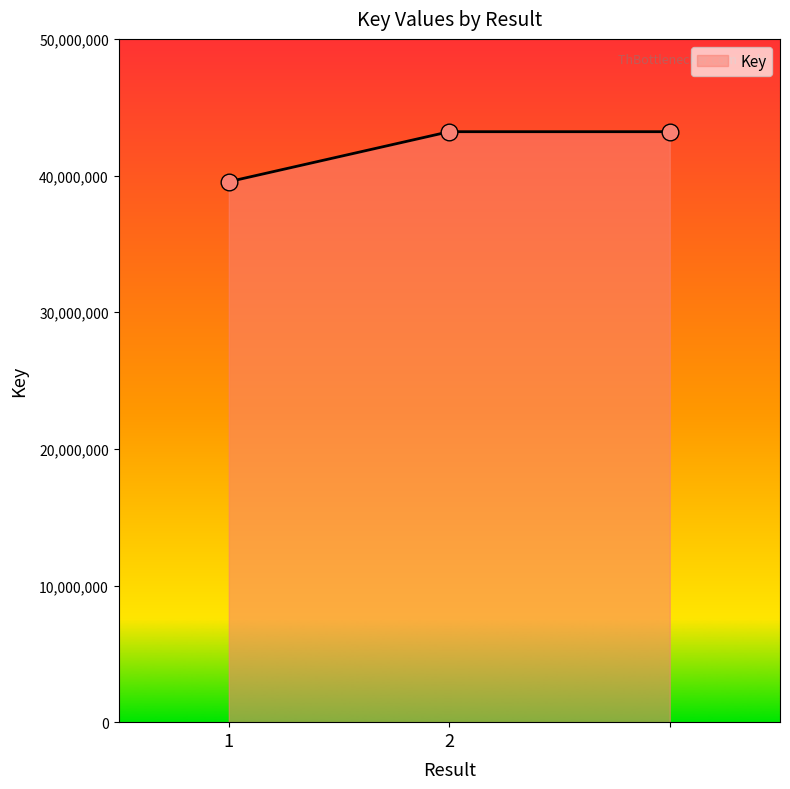

How many values are below 43208660?

1